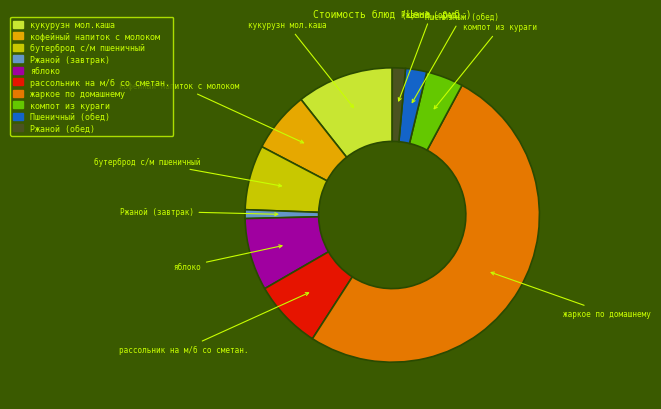

Is the sum of кофейный напиток с молоком and кукурузн мол.каша greater than half?

No